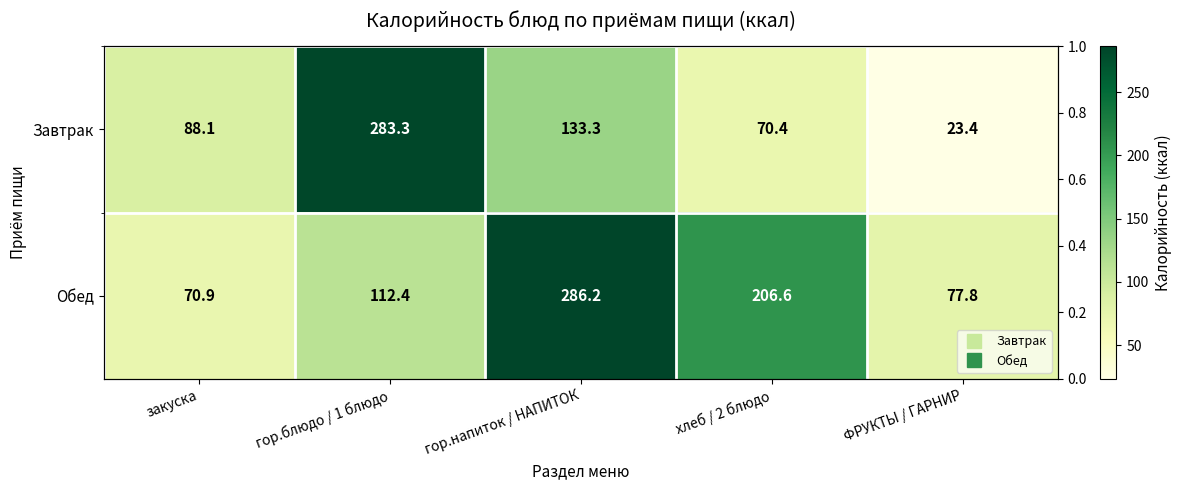

Is it true that Завтрак equals 23.4 at ФРУКТЫ / ГАРНИР?

True